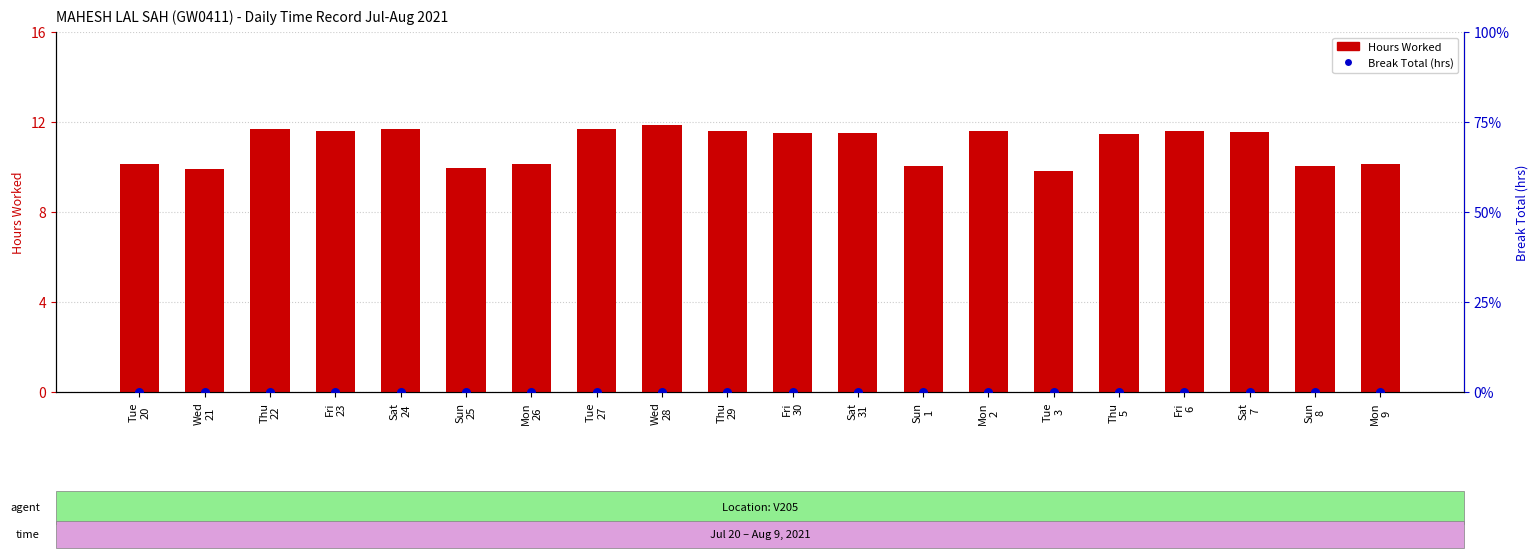

What is the total value across all series at Fri
6?

11.6